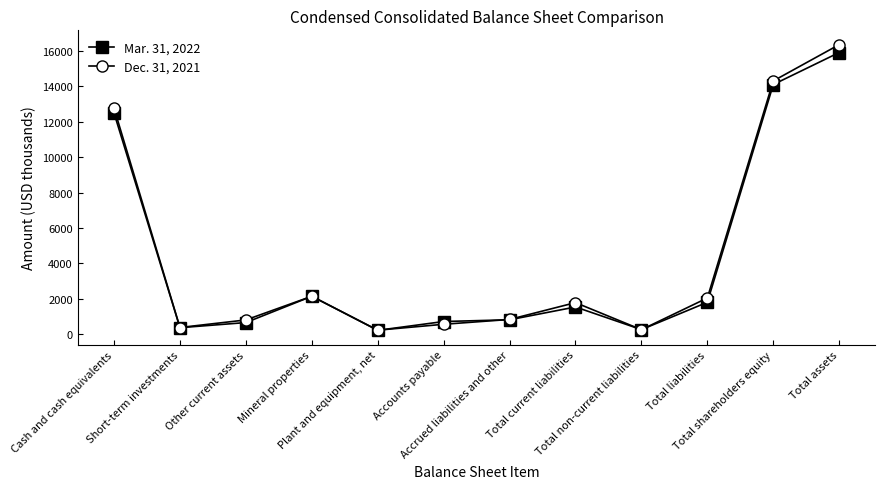

What is the sum of the Dec. 31, 2021 values at Cash and cash equivalents and Accounts payable?

13323